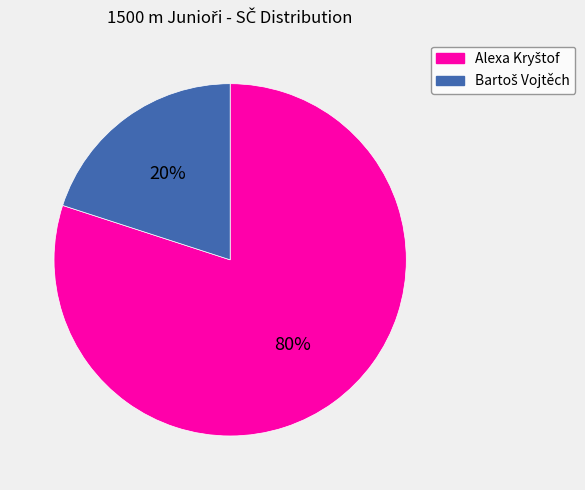

Is there any slice that represents more than half of the pie?

Yes